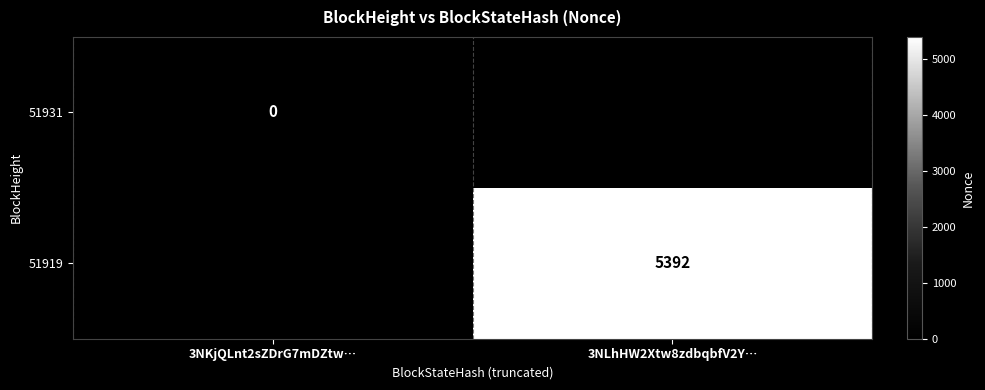

Is the value of 51931 at 3NKjQLnt2sZDrG7mDZtw… greater than the value of 51919 at 3NLhHW2Xtw8zdbqbfV2Y…?

No